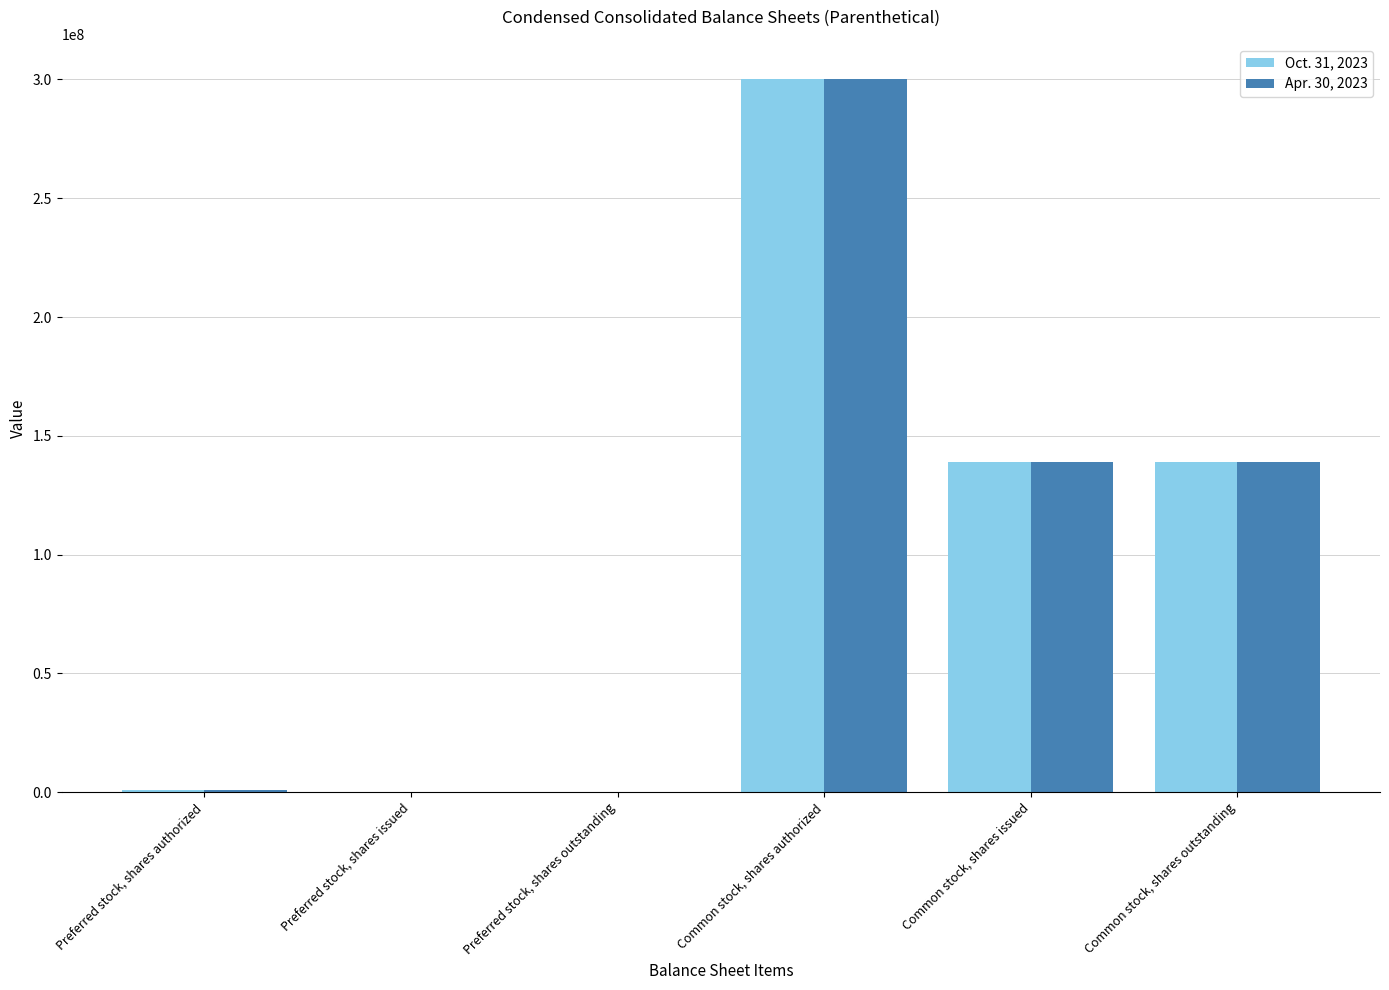

The value of Oct. 31, 2023 at Common stock, shares outstanding is 138964917. True or false?

True